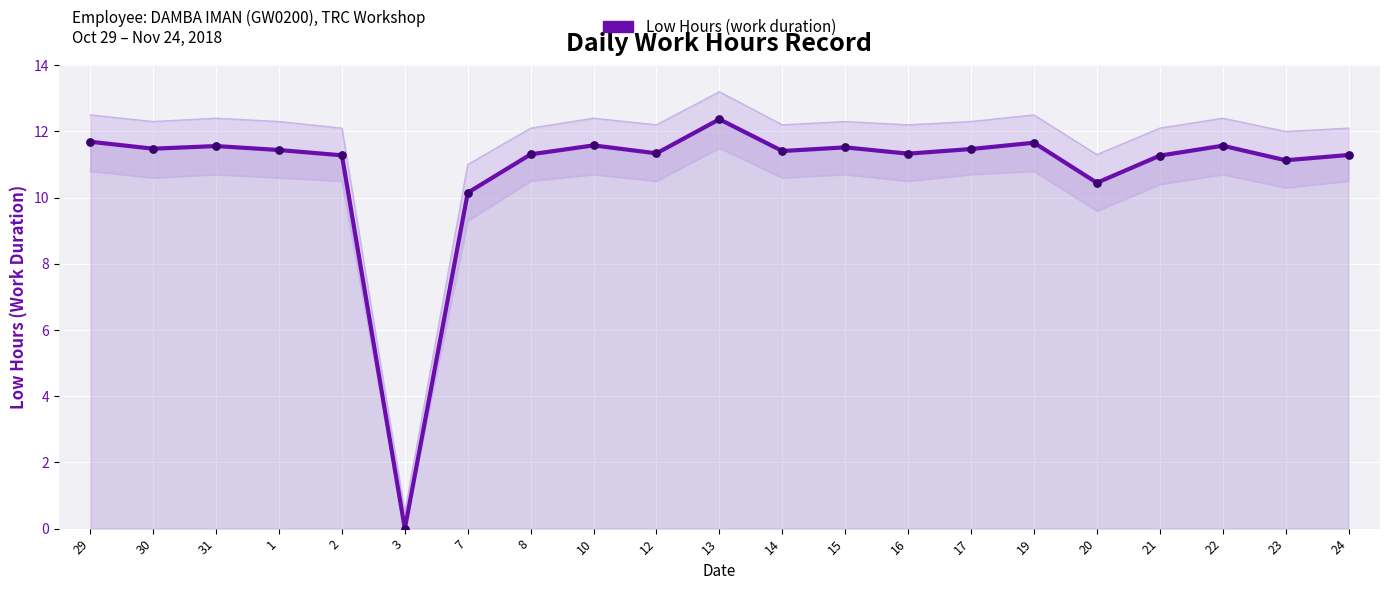

Which has a higher value, 24 or 12?

12